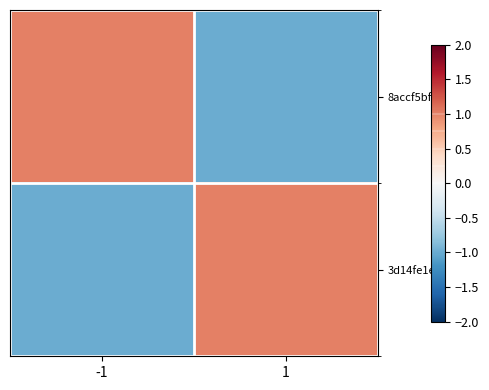

Reading left to right, list all the values displayed in this chart.

8accf5bf…: -1=1	1=-1
3d14fe1e…: -1=-1	1=1